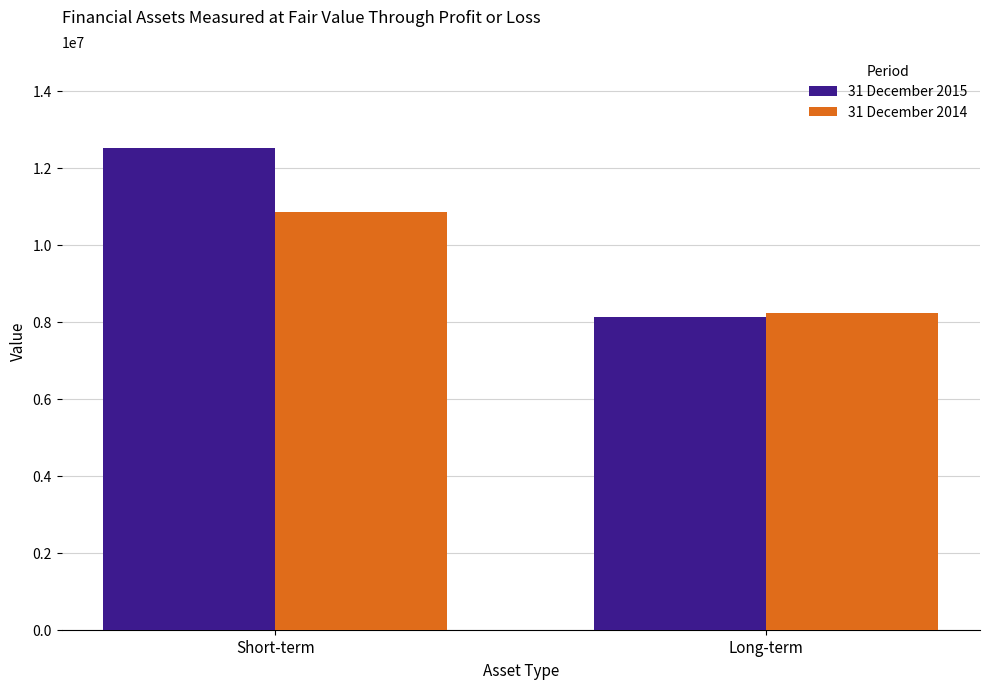

Which series has the largest range (max minus min)?

31 December 2015